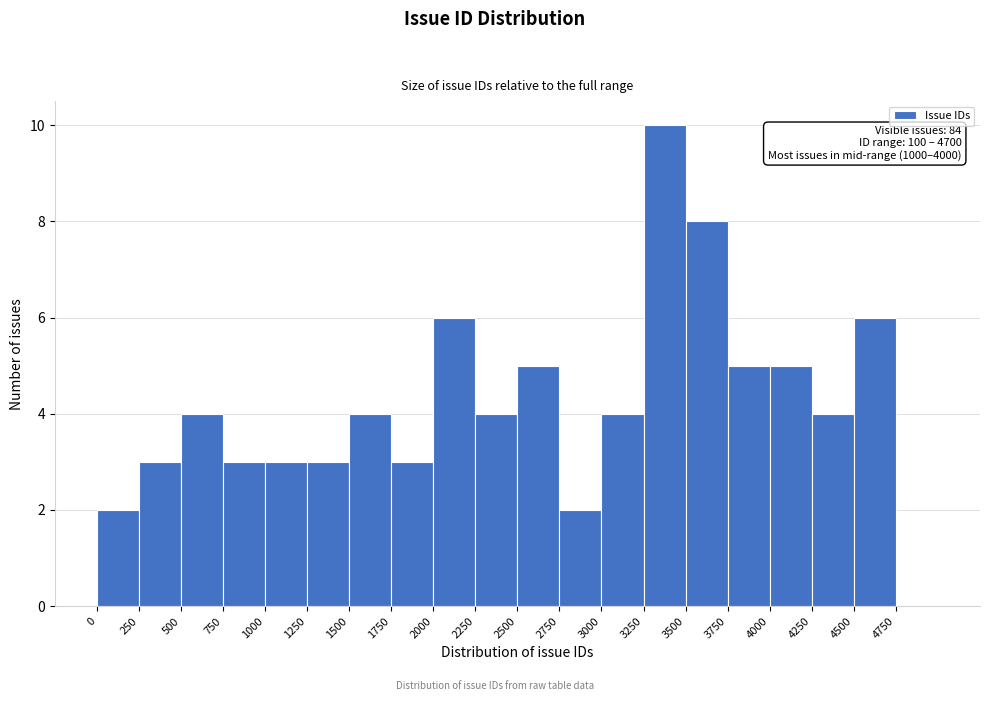

Over which range of the x-axis is the bar tallest?

3250 to 3500